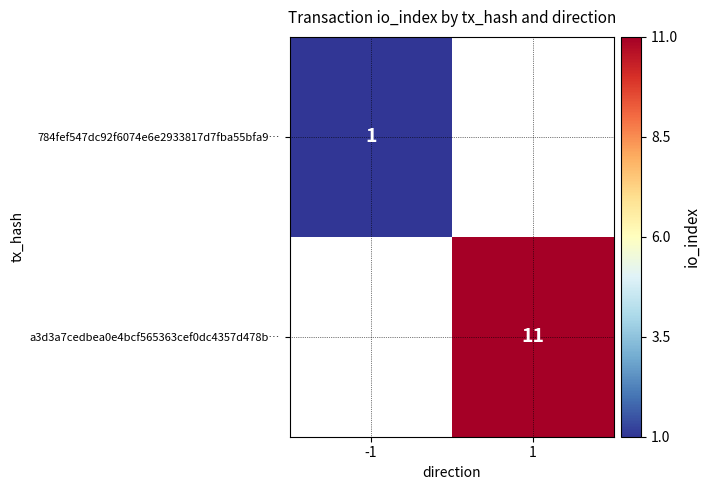

What is the greatest value displayed?

11.0